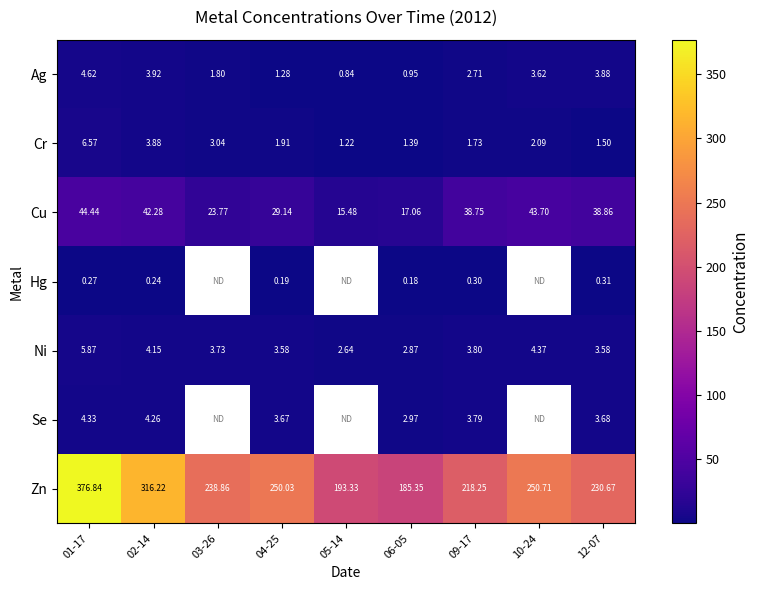

What is the difference between the maximum and minimum values in the Zn series?

191.5